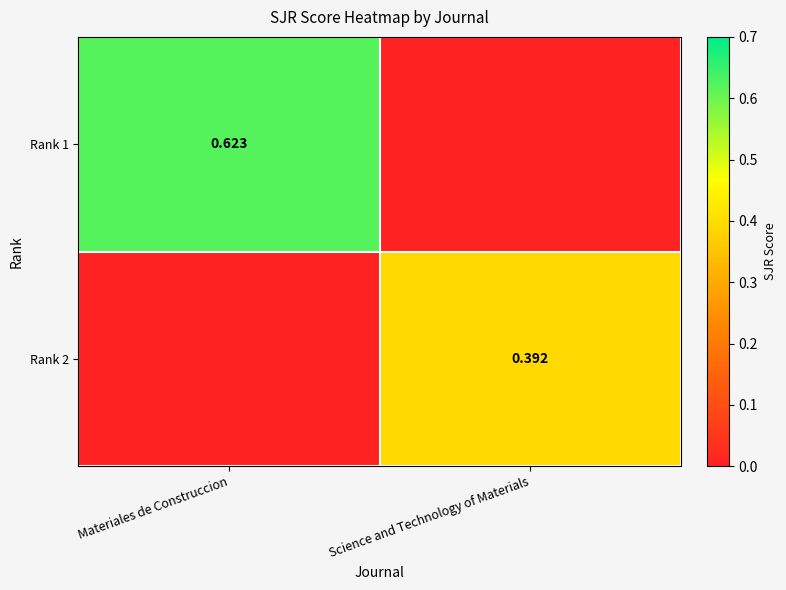

How many data points in Rank 1 are above 0?

1